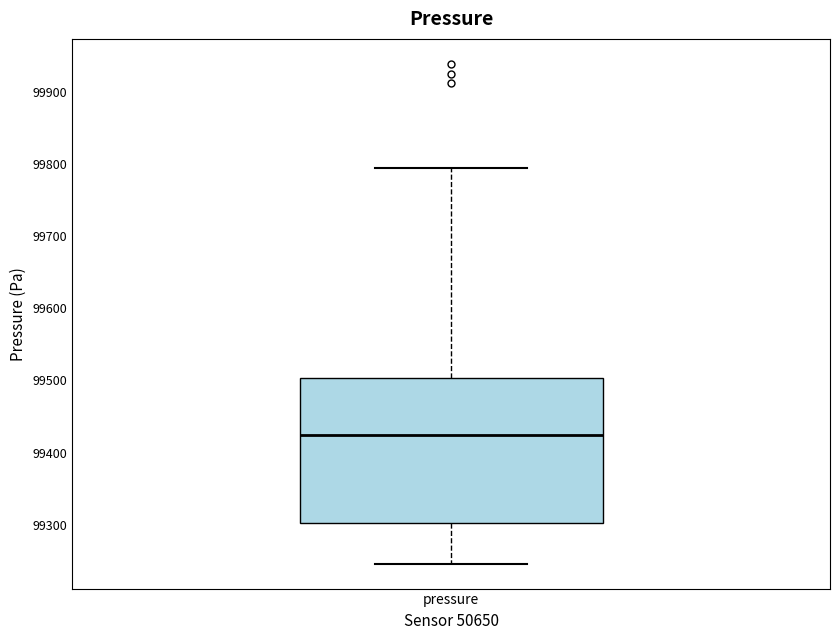

Transcribe this box plot: give where the median line is, the range the box spans, and where the two whiskers end, as read against the y-axis. The values are not printed on the chart, so give them approximately, as read against the axis.

median 99420, box 99300 to 99500, whiskers 99250 to 99790